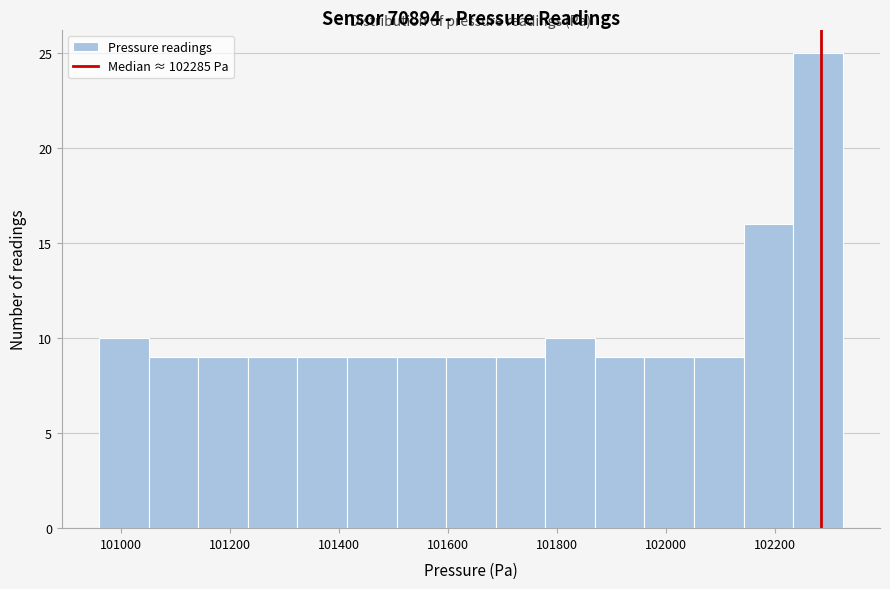

What is the height of the bar covering 100960 to 101060 on the x-axis? Neither the bar edges nor the heights are printed on the chart, so give them approximately, as read against the axes.

10